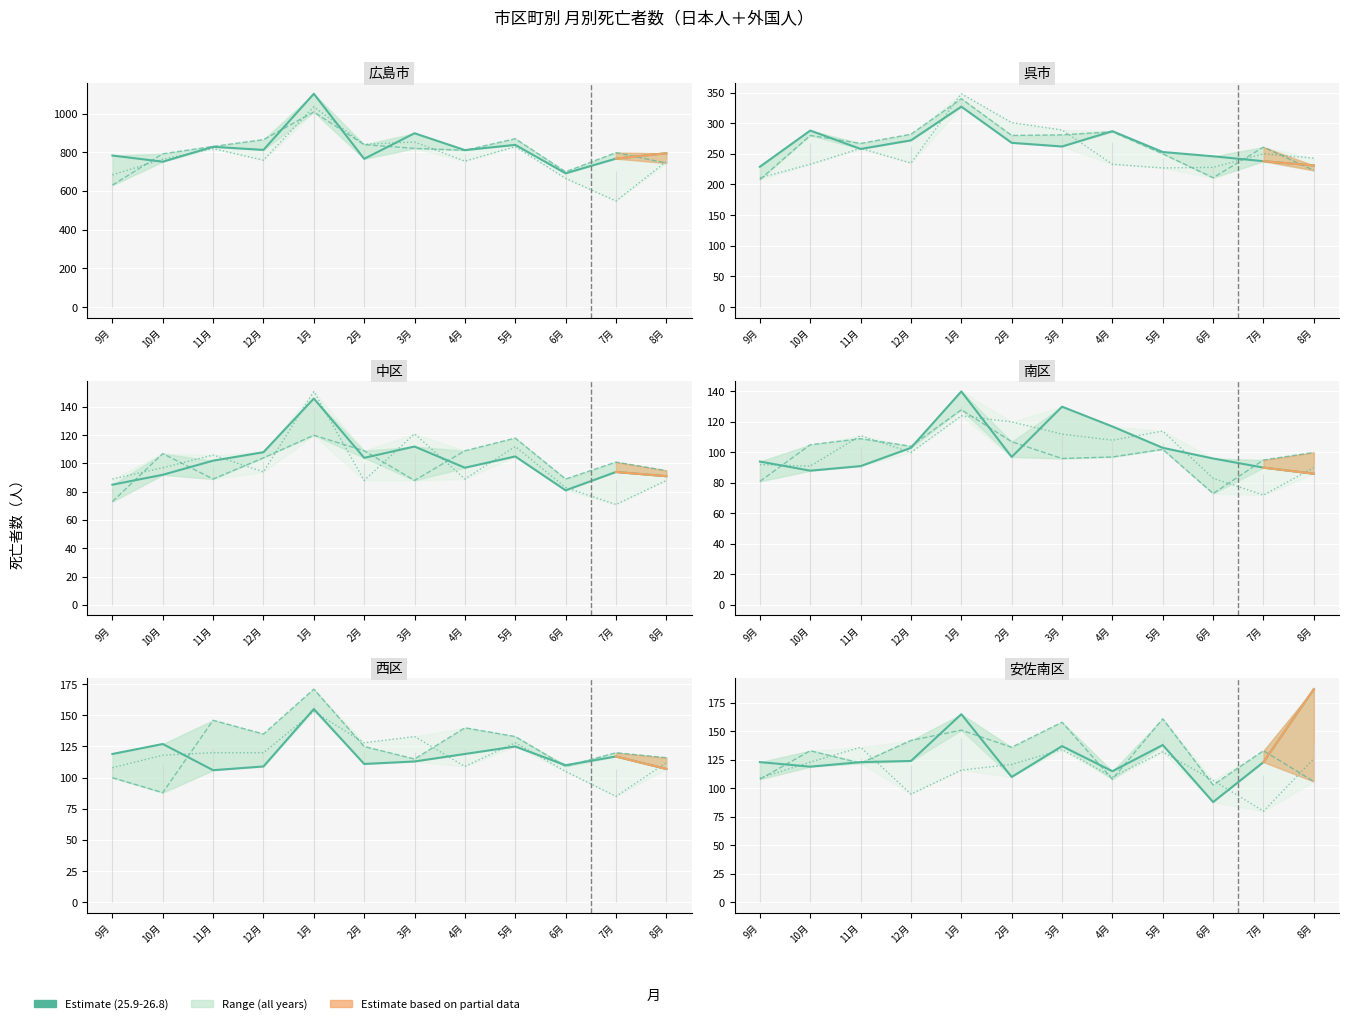

Is this an area chart (filled region under the line)?

No